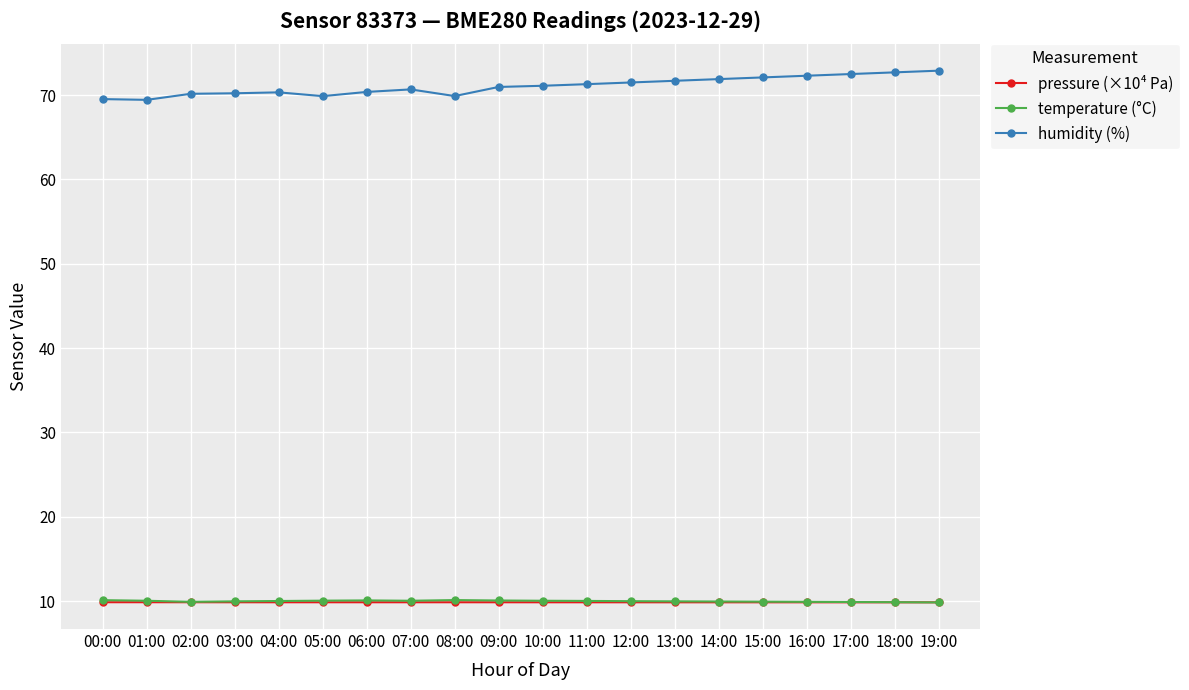

True or false: temperature (°C) has a value of 17.6 at 02:00.

False